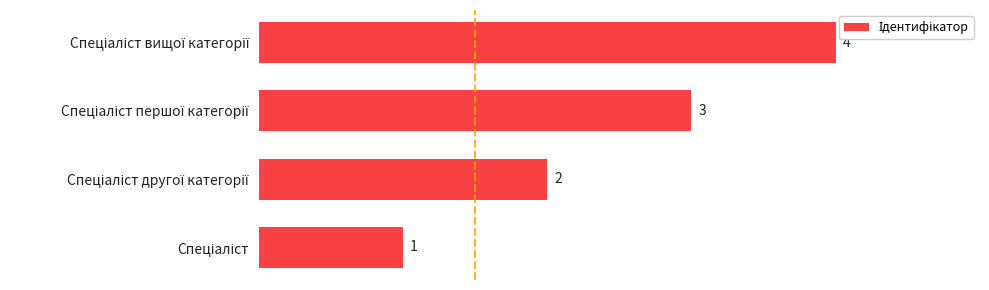

What is the difference between the maximum and minimum values?

3